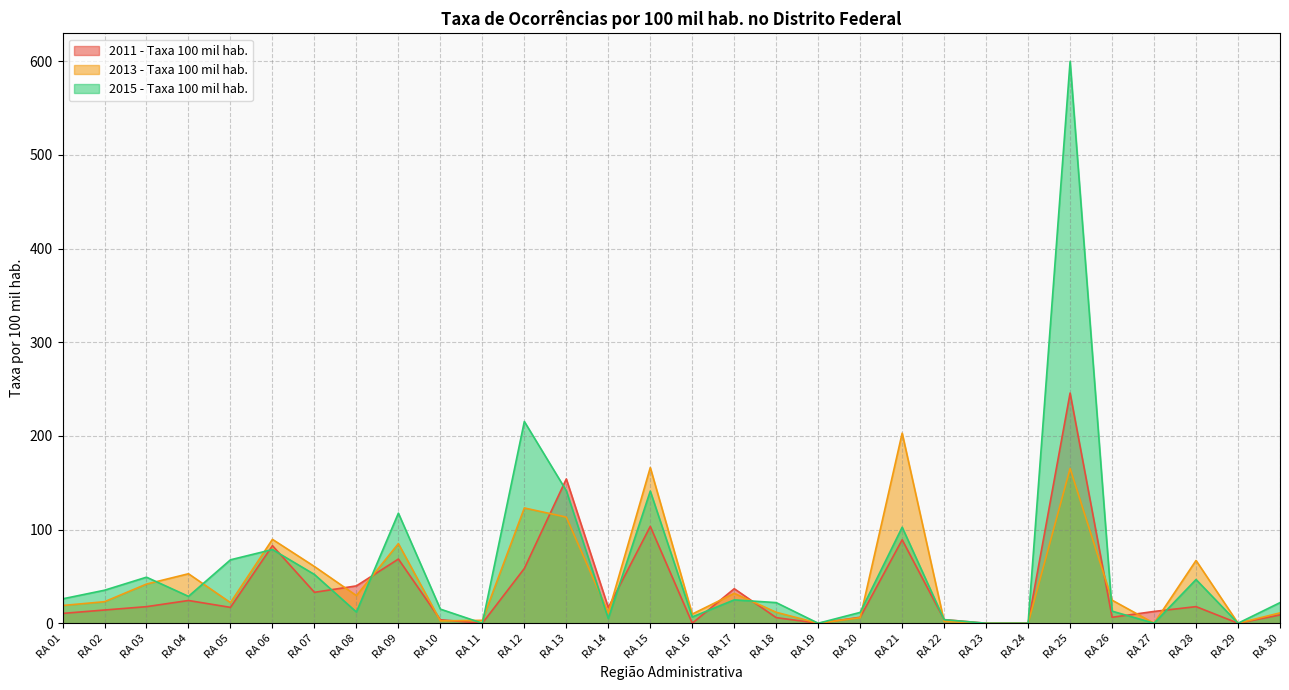

True or false: 2013 - Taxa 100 mil hab. and 2011 - Taxa 100 mil hab. intersect in this chart.

True